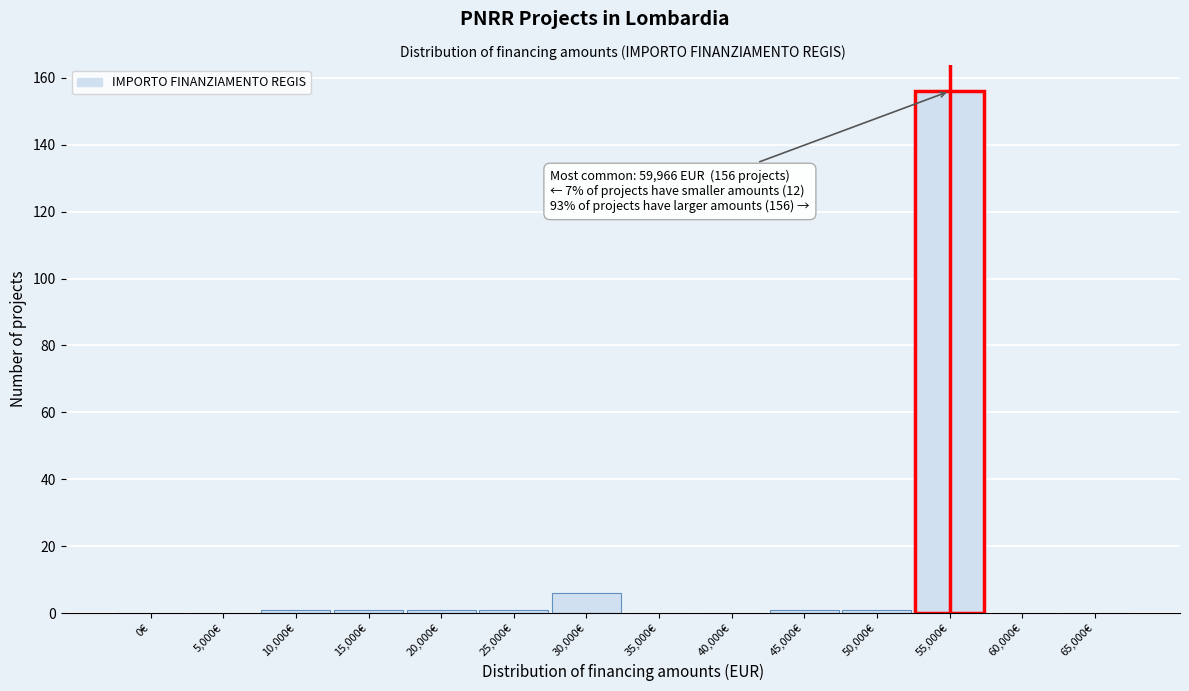

Reading left to right, what are all the values shown in this chart?

0€=0	5,000€=0	10,000€=1	15,000€=1	20,000€=1	25,000€=1	30,000€=6	35,000€=0	40,000€=0	45,000€=1	50,000€=1	55,000€=156	60,000€=0	65,000€=0